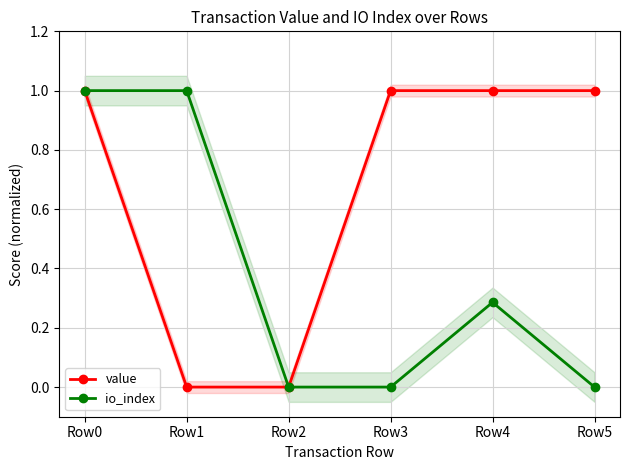

Which category has the lowest value in the value series?

Row1